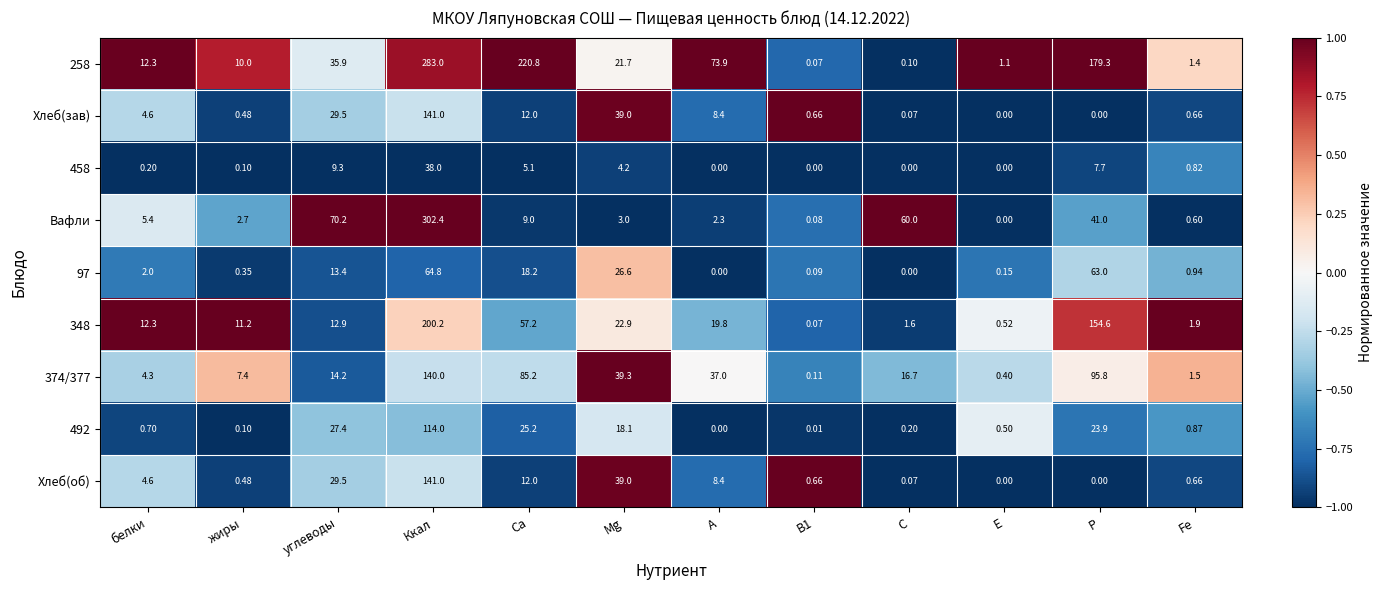

Which series changed the most between Ккал and E?

Вафли